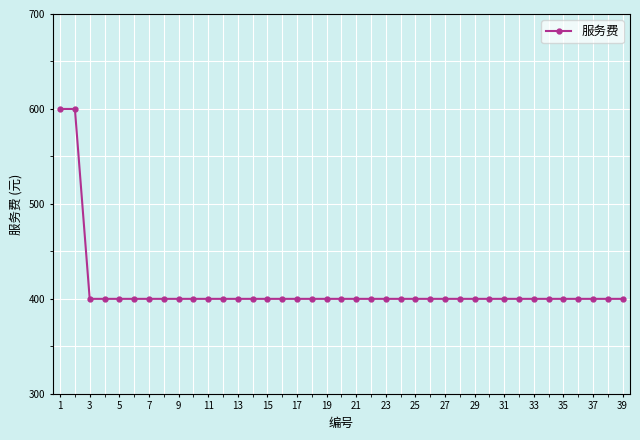

What is the smallest value displayed?

400